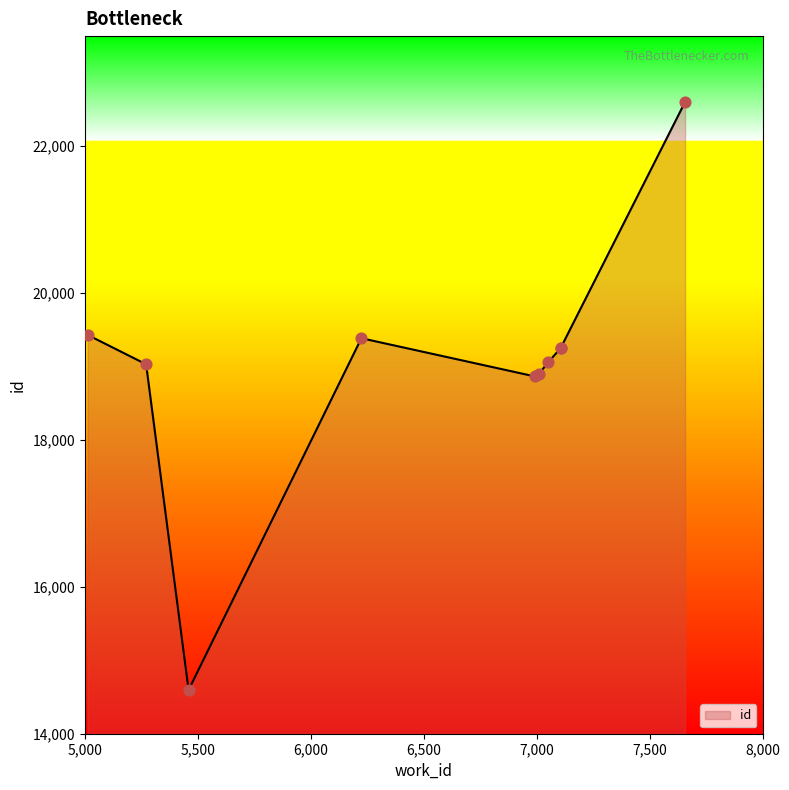

What is the change in value from 7010 to 7657?

+3703